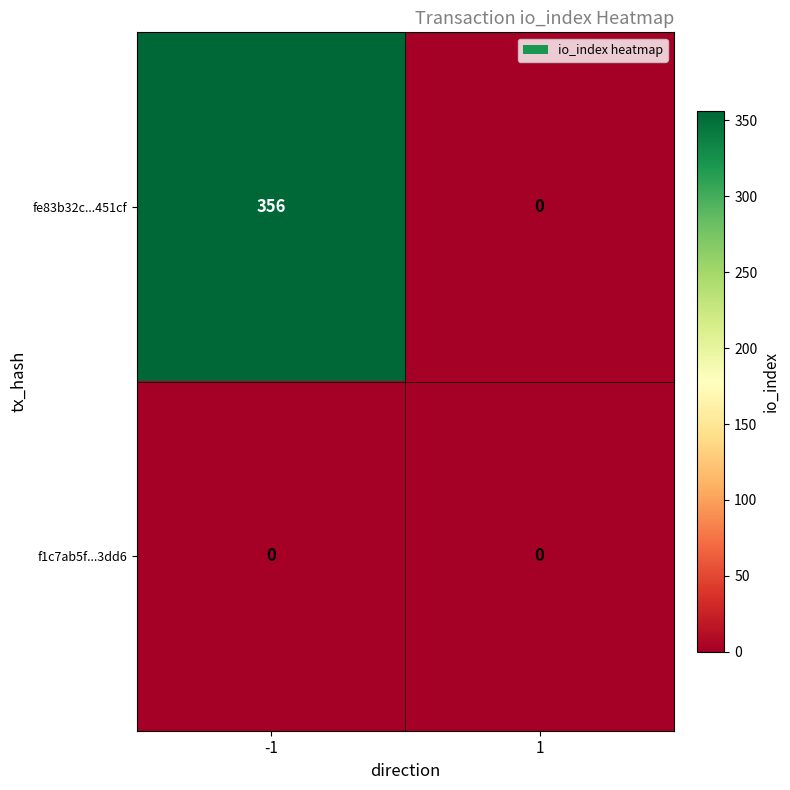

What is the difference between the maximum and minimum values in the fe83b32c...451cf series?

356